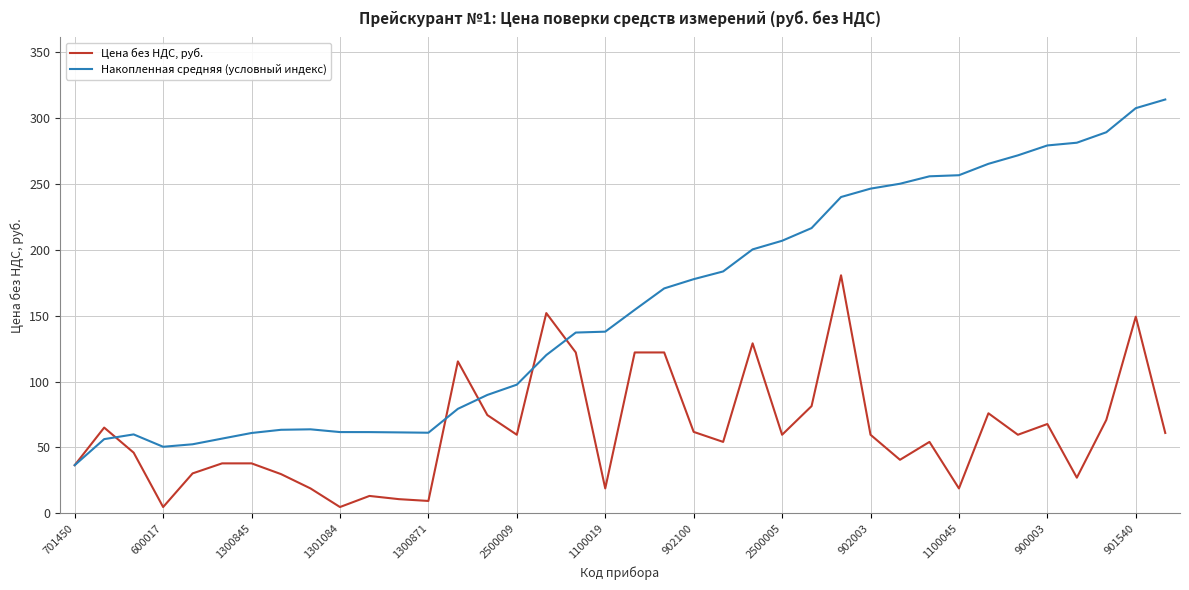

Which series has the widest spread of values?

Накопленная средняя (условный индекс)